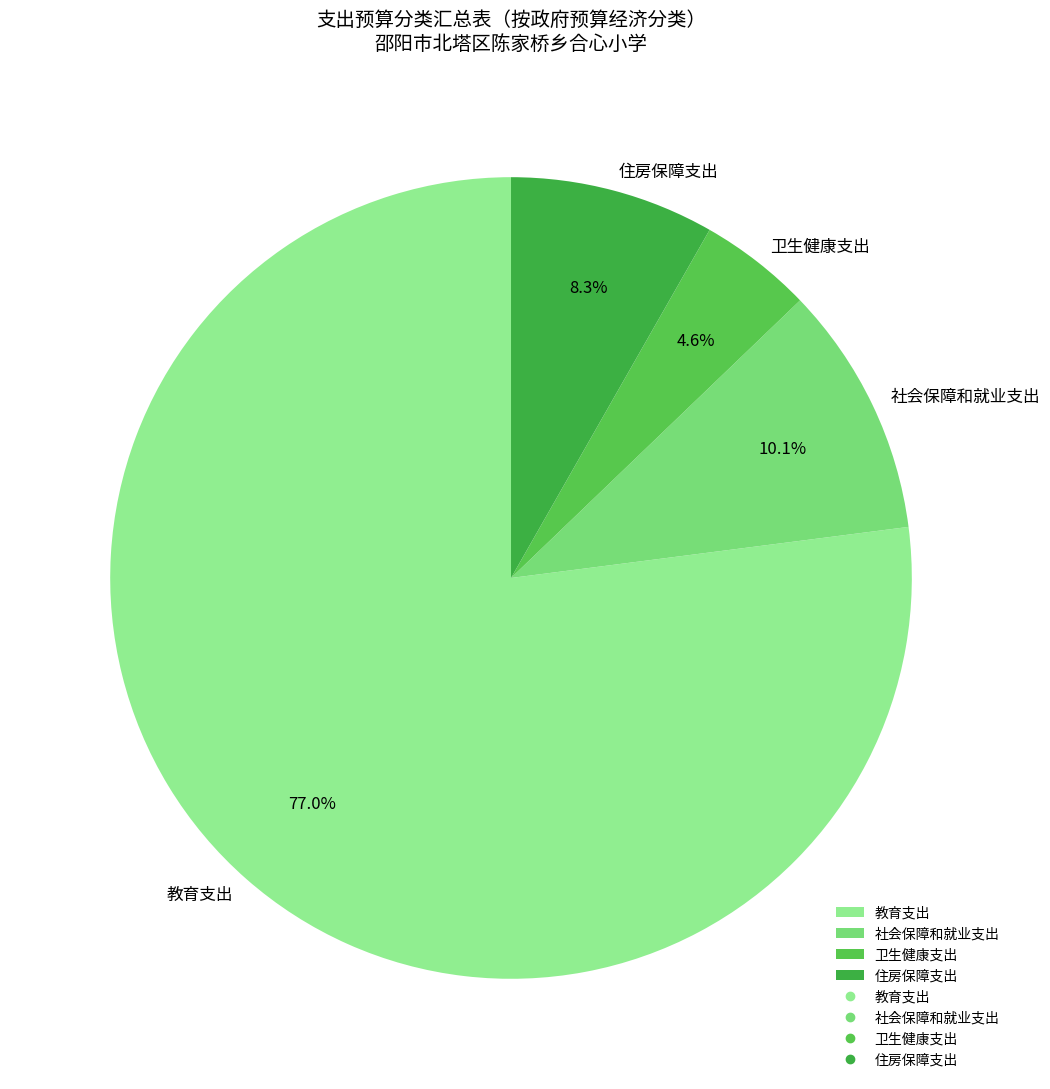

The 卫生健康支出 slice represents 5% of the pie. True or false?

True